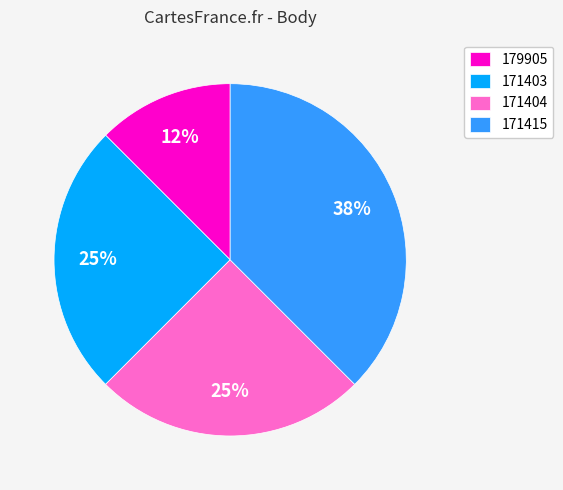

Does 171415 represent more than half of the total?

No